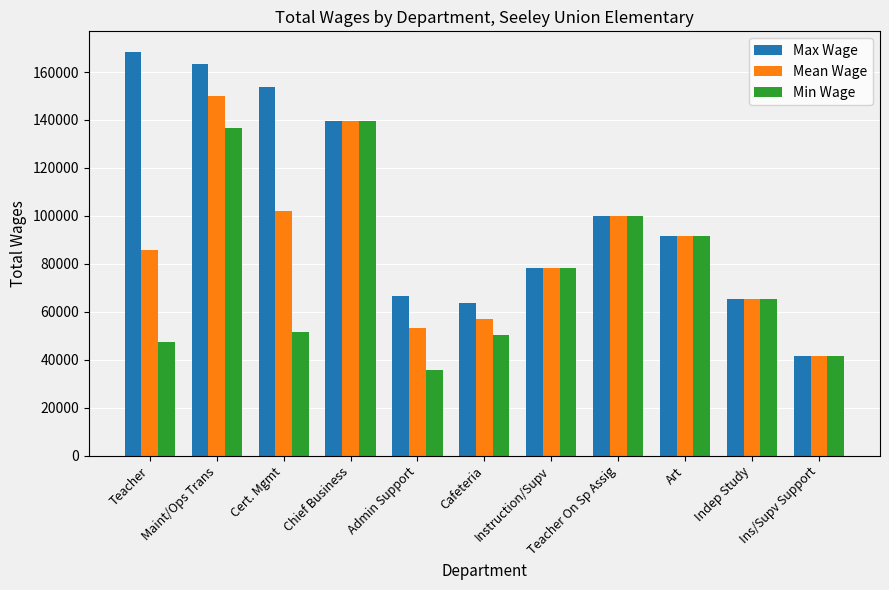

List the series in order of their overall mean, lowest first.

Min Wage, Mean Wage, Max Wage